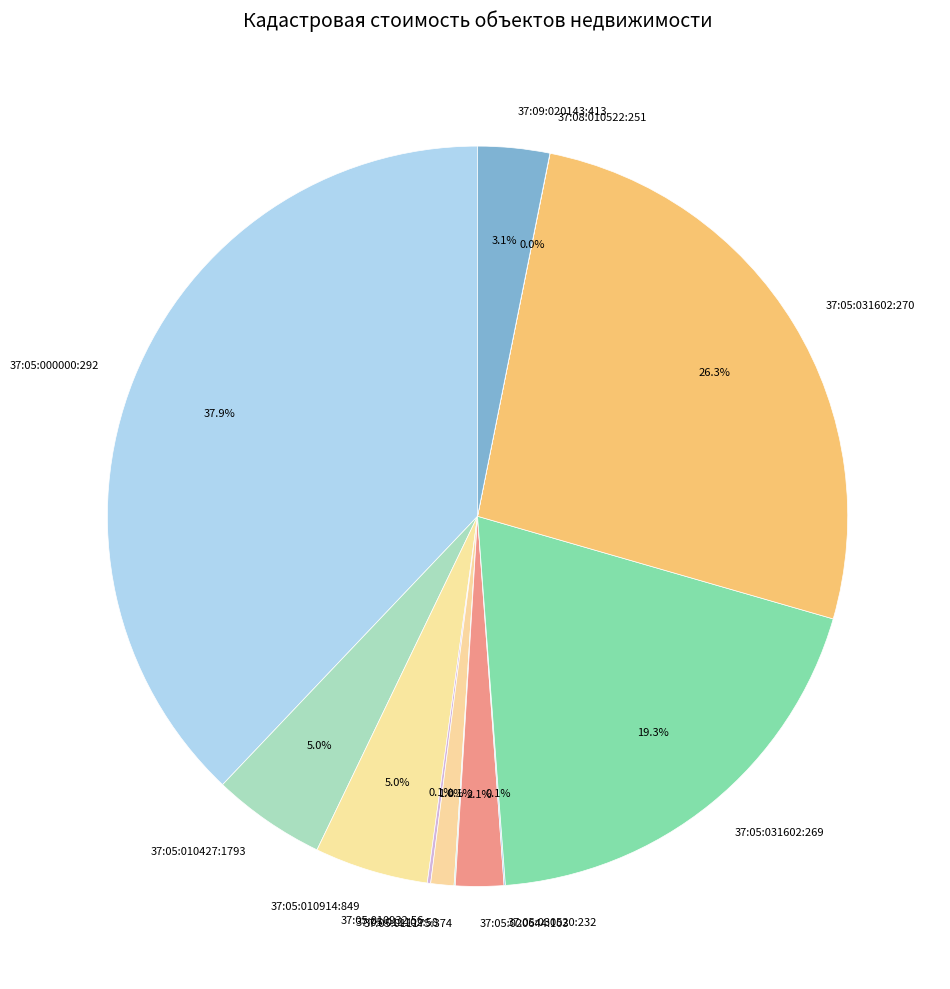

Which category has the biggest portion of the pie?

37:05:000000:292